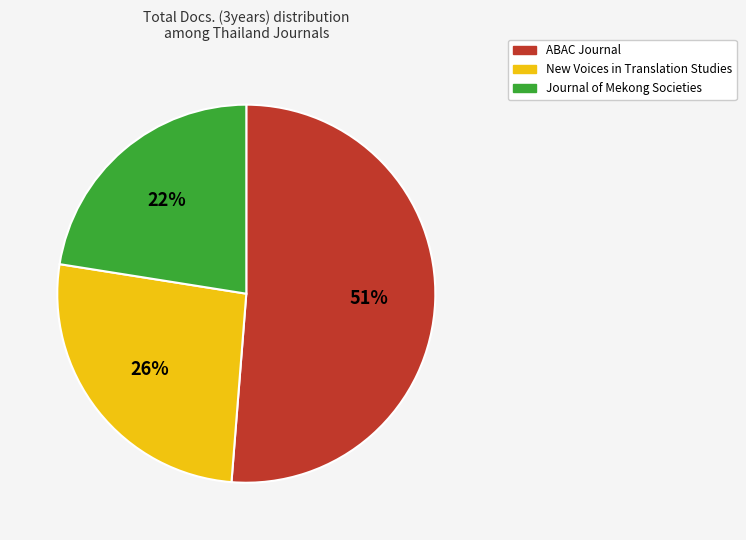

To the nearest percent, what percentage of the pie is New Voices in Translation Studies?

26%